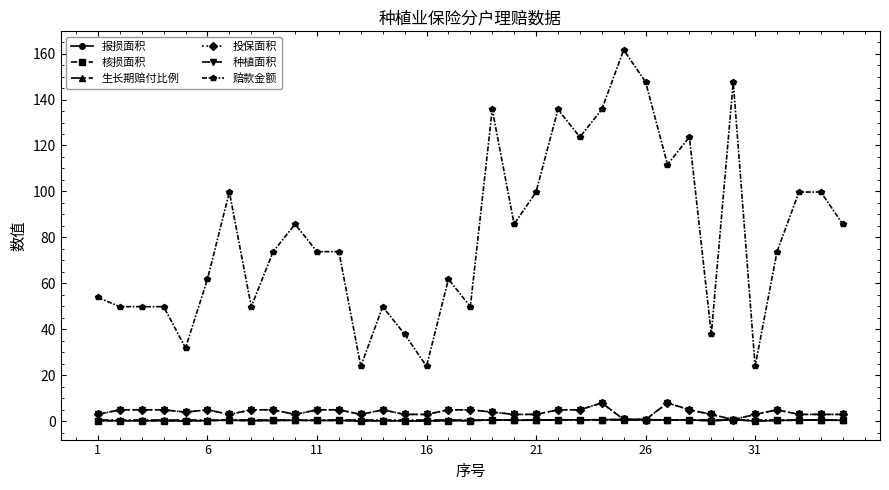

What is the minimum value for 种植面积?

0.7